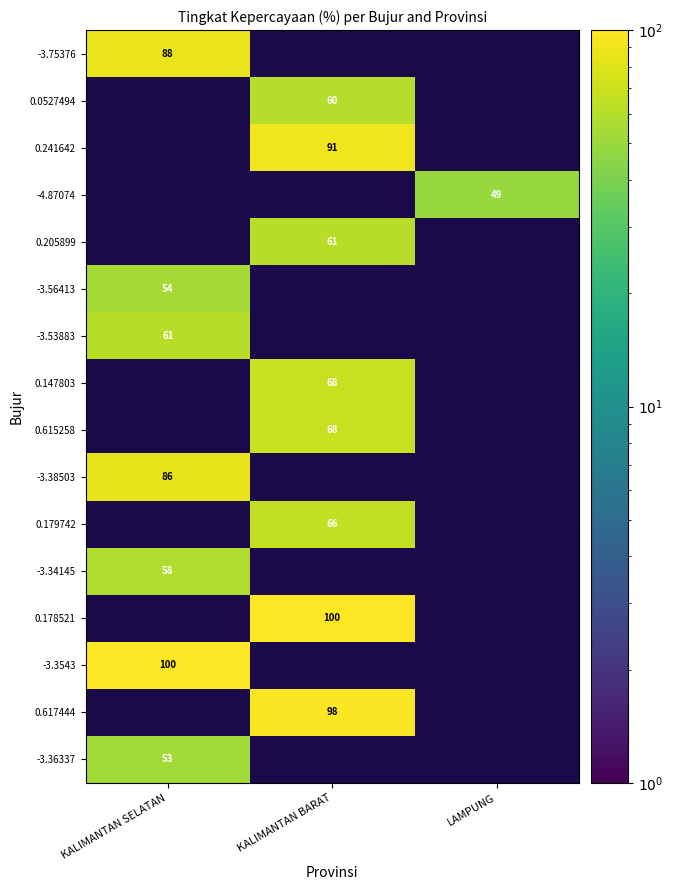

True or false: 0.0527494 has a value of 107 at KALIMANTAN BARAT.

False